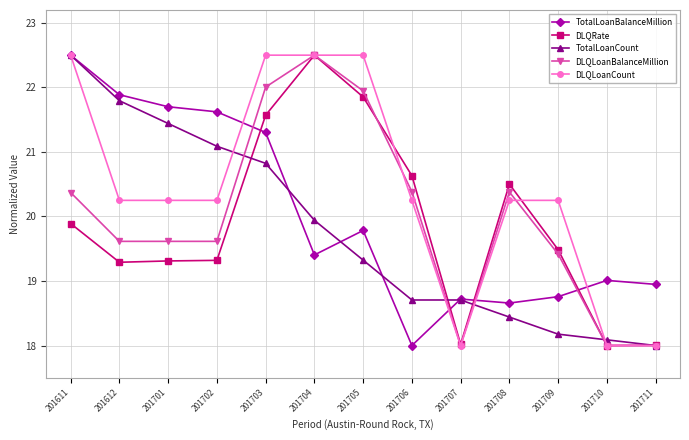

What is the average value of the TotalLoanBalanceMillion series?

20.0